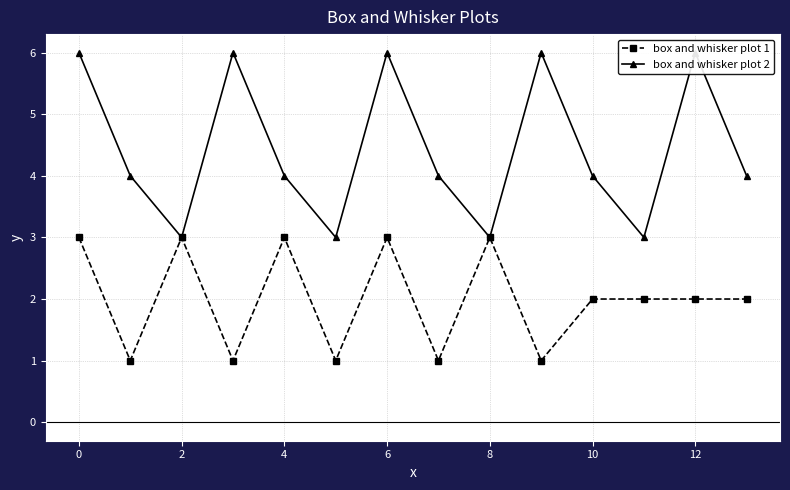

True or false: box and whisker plot 1 has more than 1 points higher than both neighbors.

True